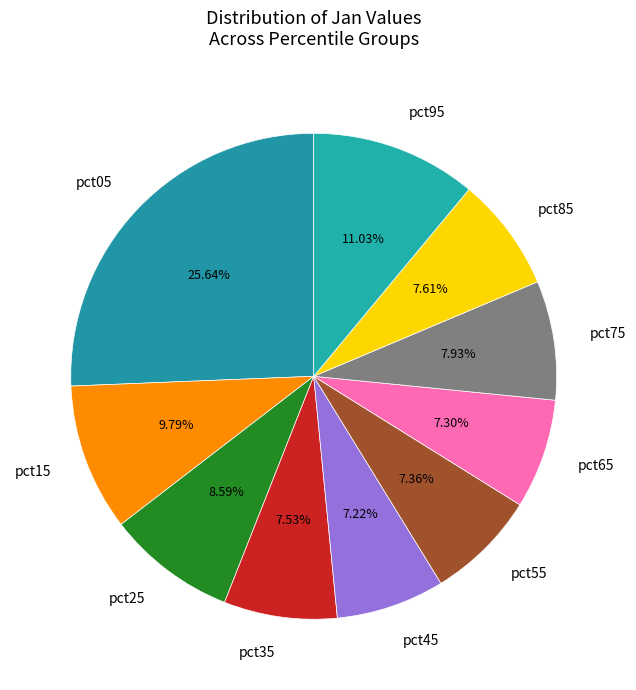

To the nearest percent, what is the difference between the pct05 and pct65 slice percentages?

18%